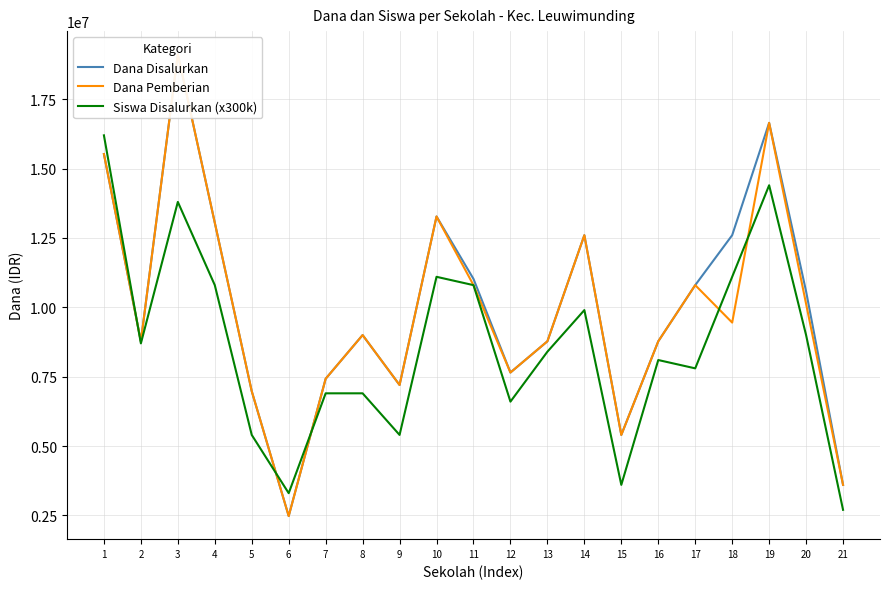

Which category has the highest value across all series?

3